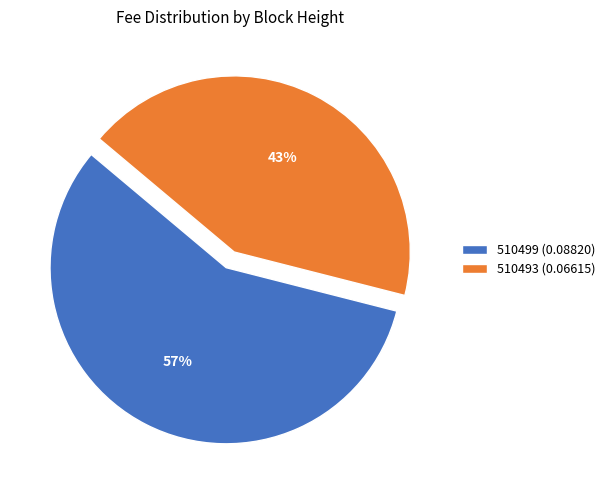

Does any single category account for the majority?

Yes